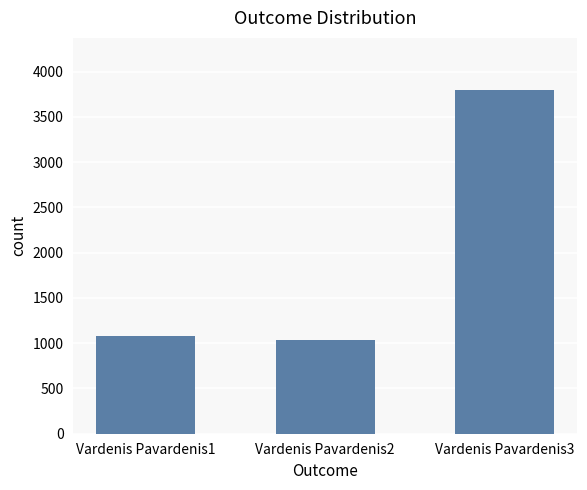

Which category has the highest value across all series?

Vardenis Pavardenis3